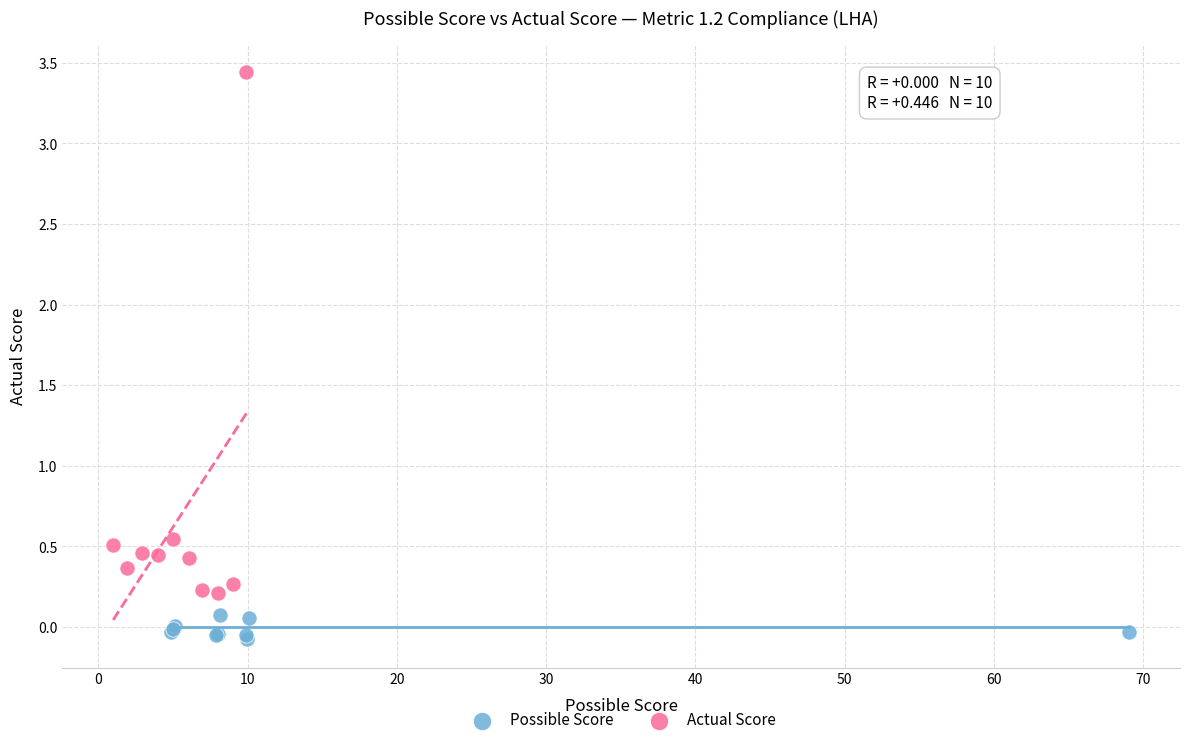

Which series reaches the minimum Y coordinate?

Possible Score